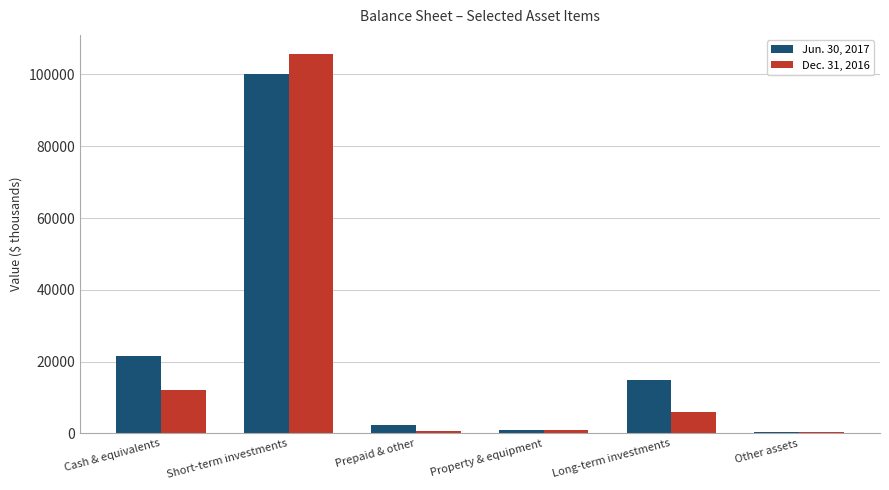

What is the greatest value displayed?

105740